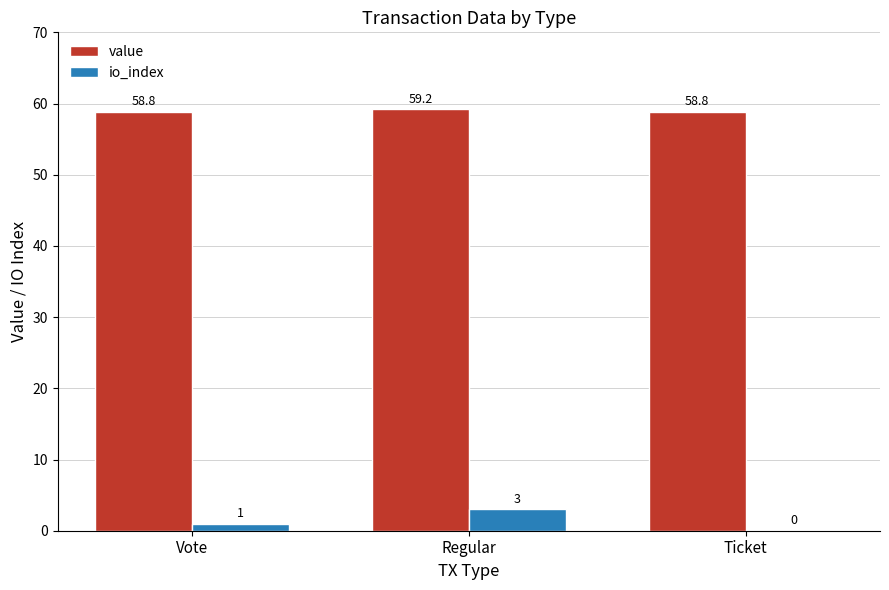

At which category is the sum across all series the highest?

Regular